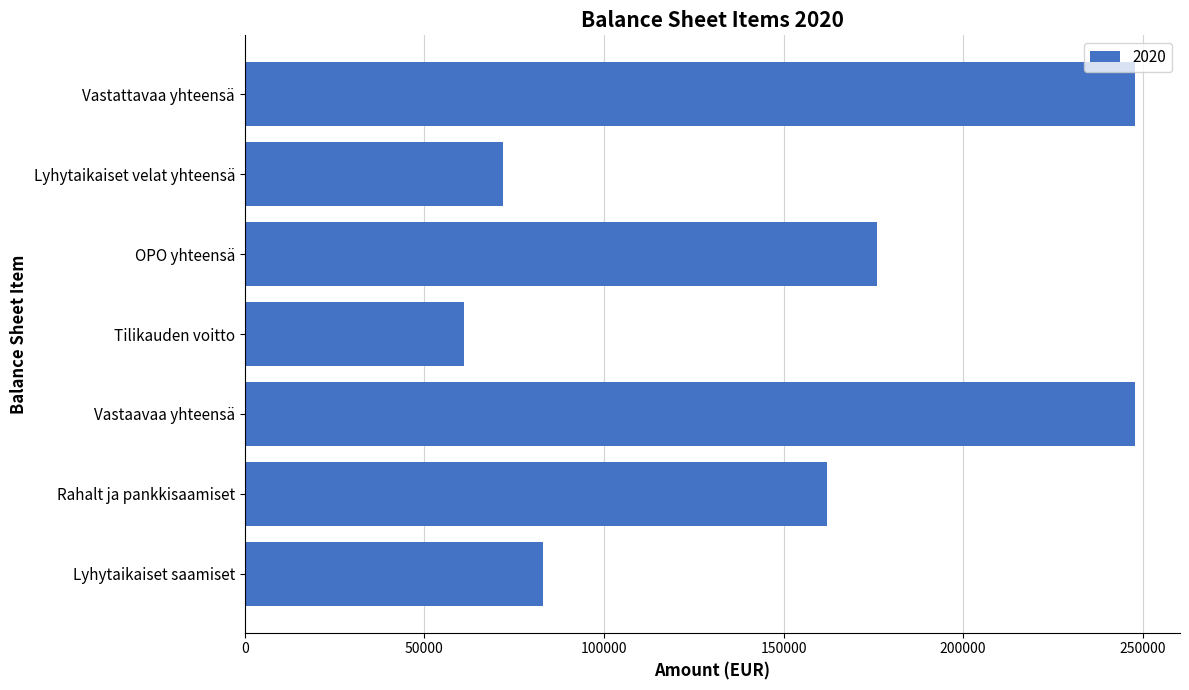

Which has a higher value, Lyhytaikaiset velat yhteensä or Lyhytaikaiset saamiset?

Lyhytaikaiset saamiset